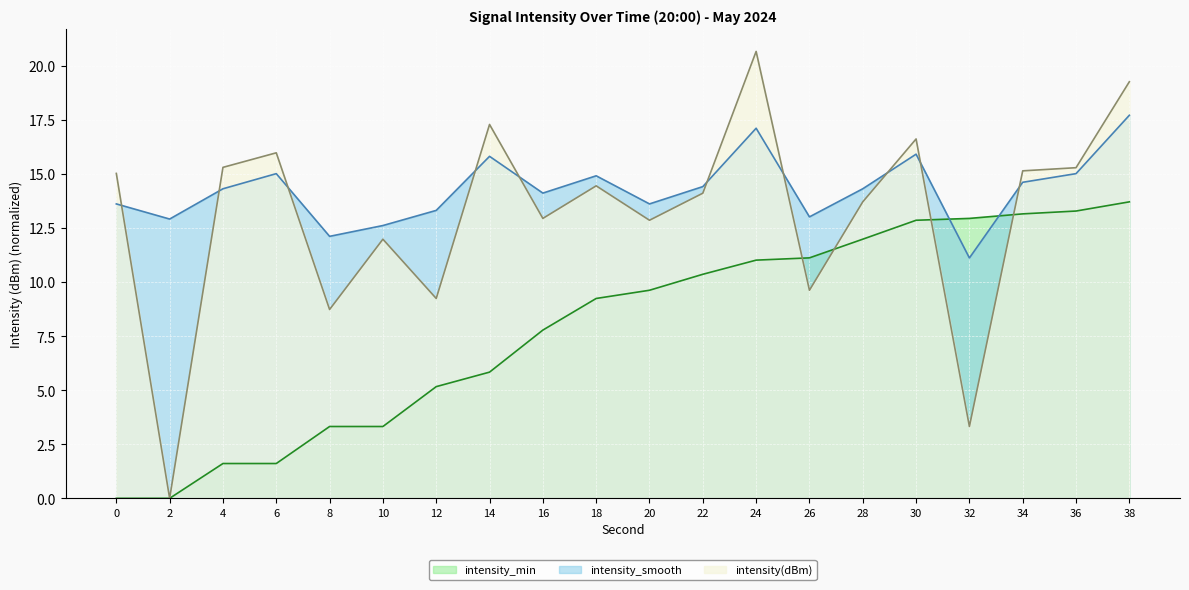

What is the average value of the intensity_min series?

7.9